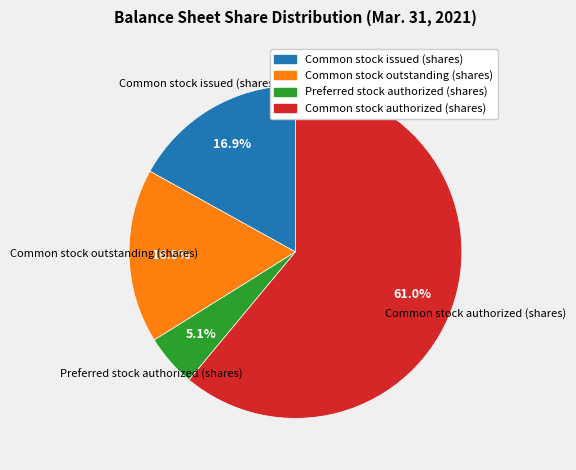

Does any single category account for the majority?

Yes